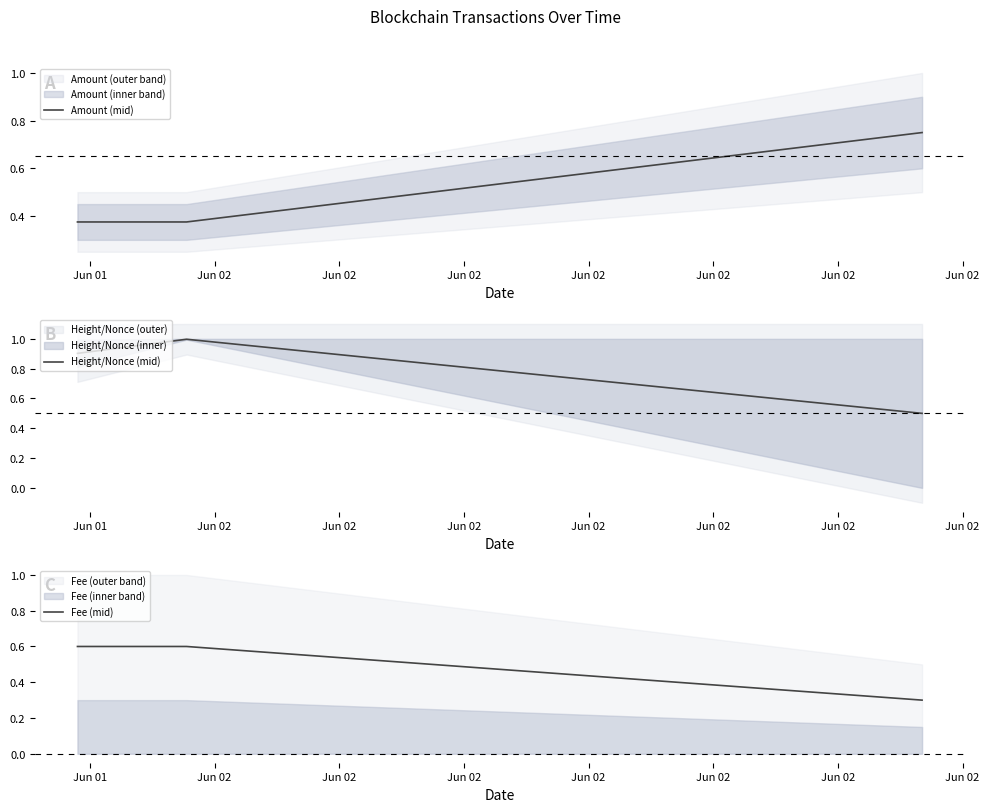

How many lines are shown in the chart?

3